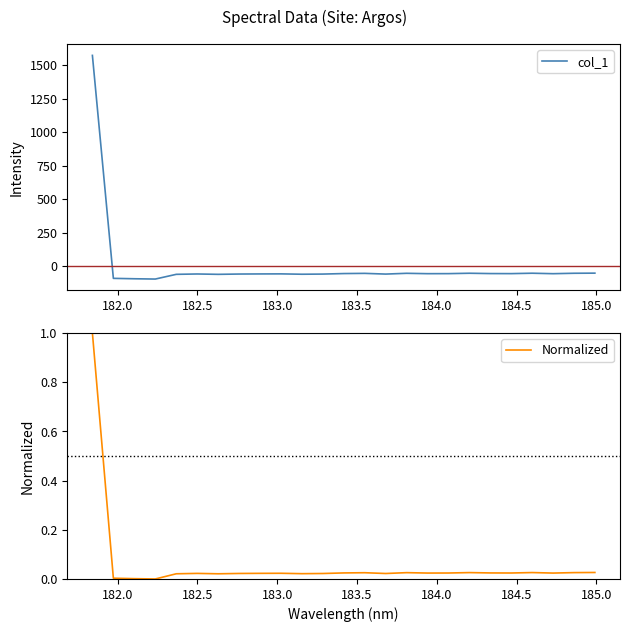

What is the maximum value for col_1?

1571.5